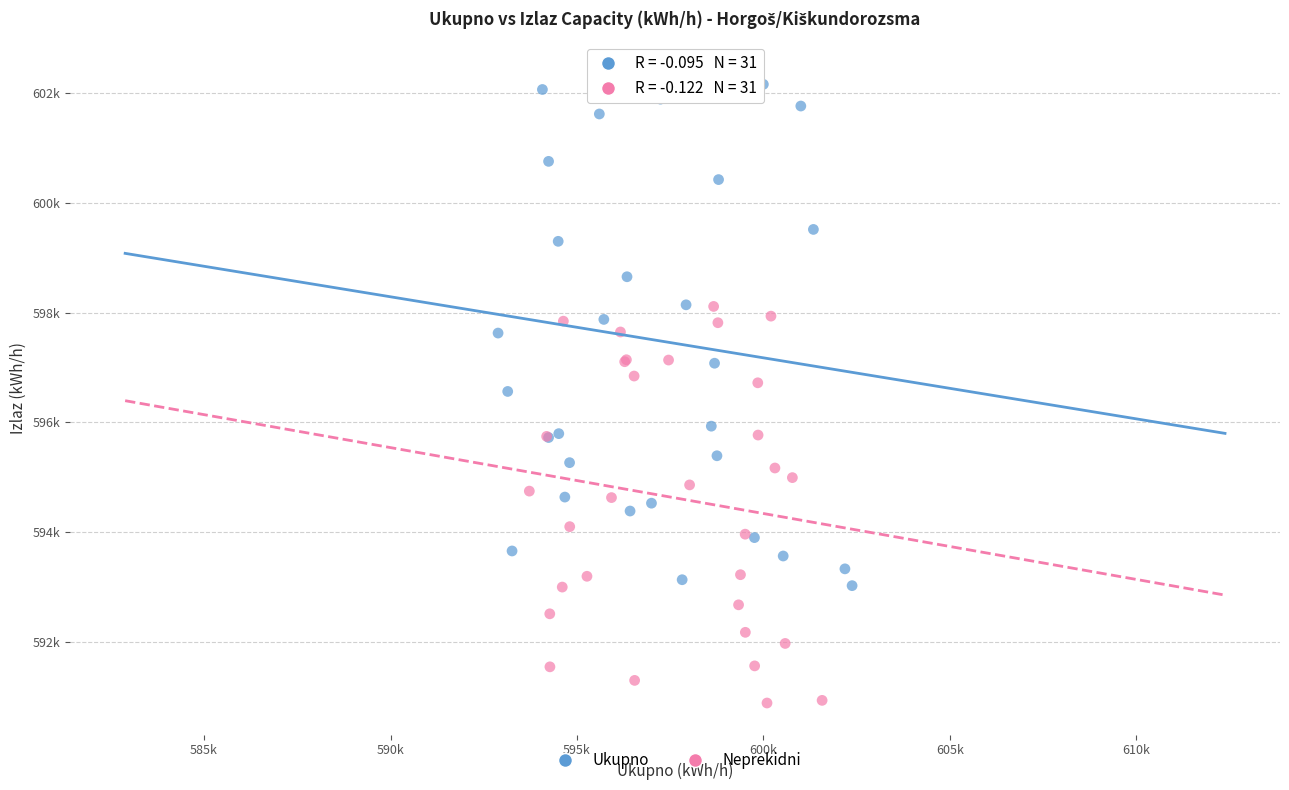

Which series reaches the minimum Y coordinate?

Neprekidni